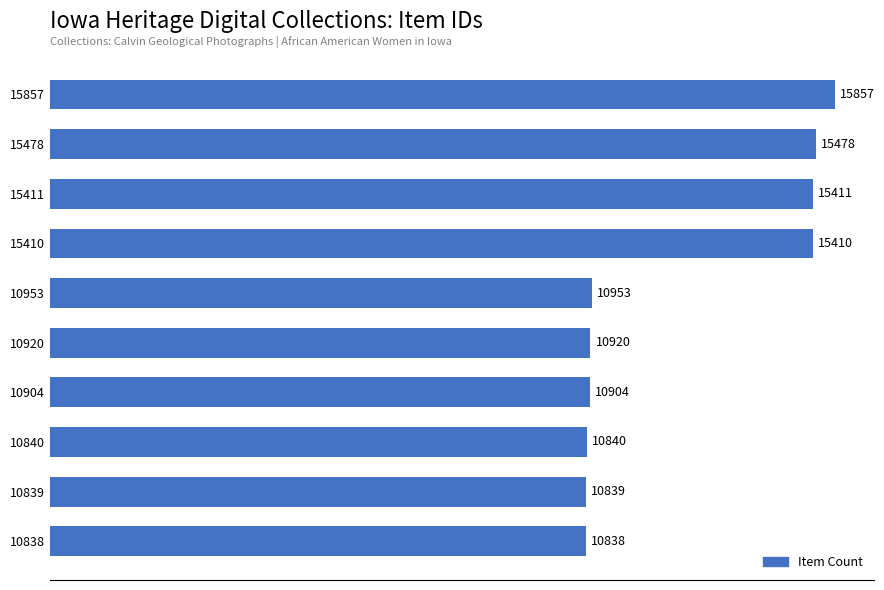

How many categories are shown in the chart?

10